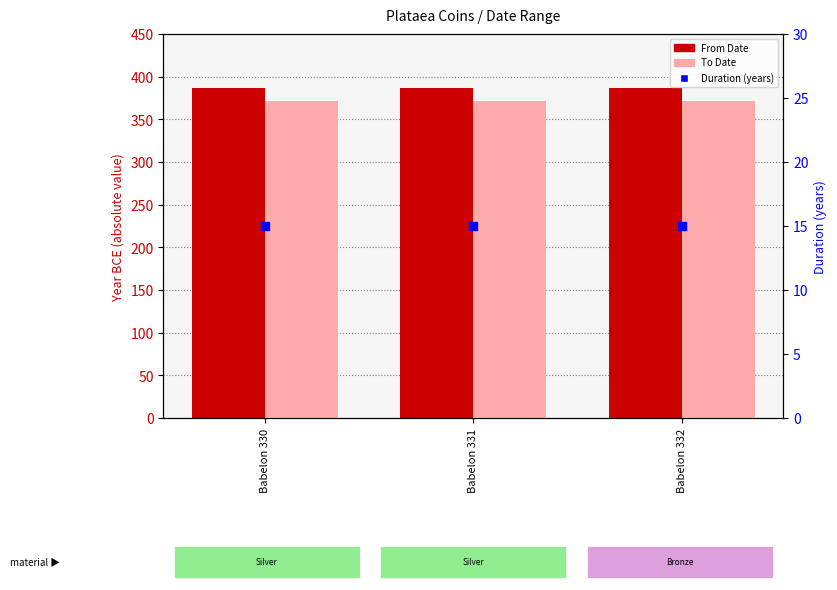

Which series reaches the maximum Y coordinate?

From Date